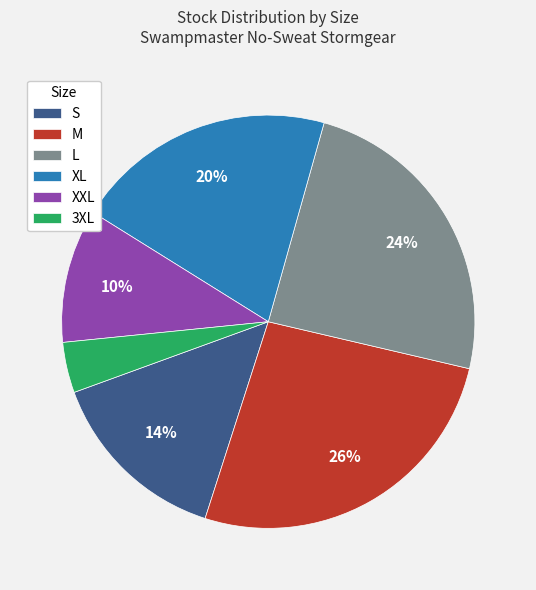

To the nearest percent, what is the difference between the largest and smallest slice percentages?

22%